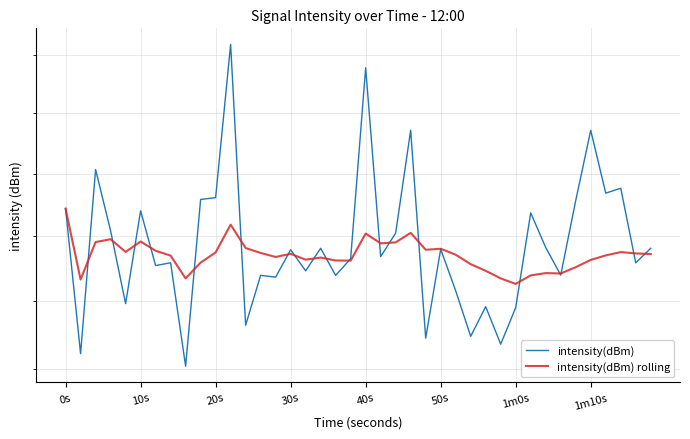

Is this an area chart (filled region under the line)?

No